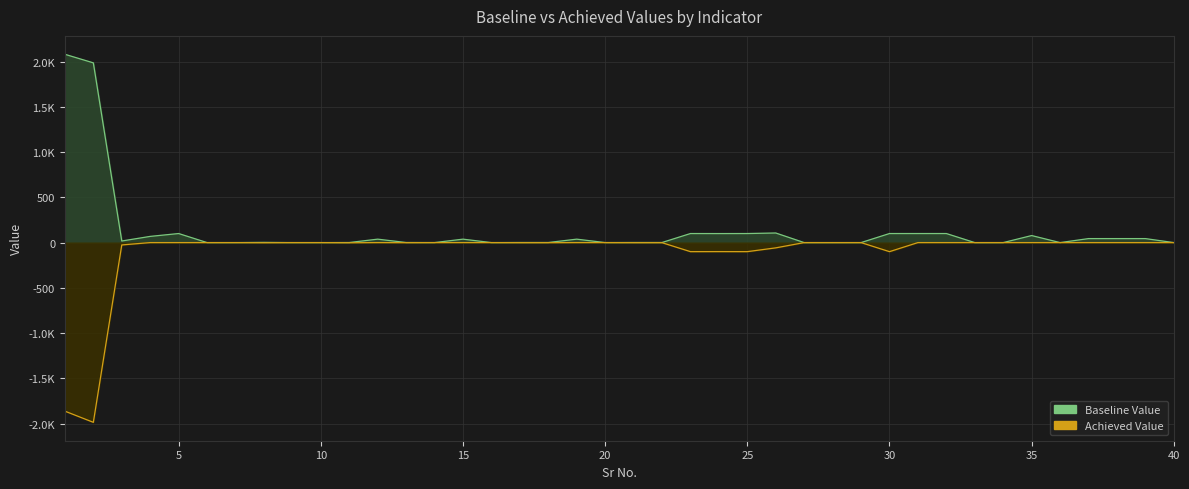

Where is Baseline Value nearest to the value 1039?

25